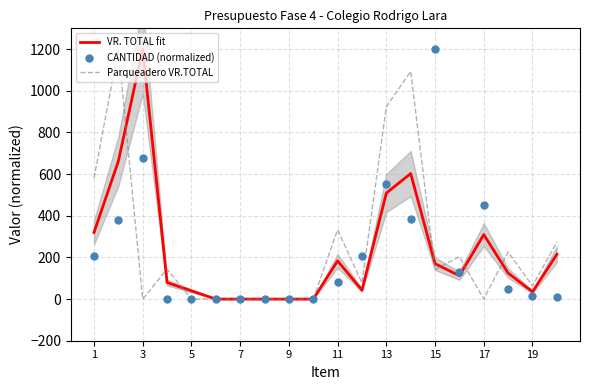

What is the maximum value for Parqueadero VR.TOTAL?

1200.0